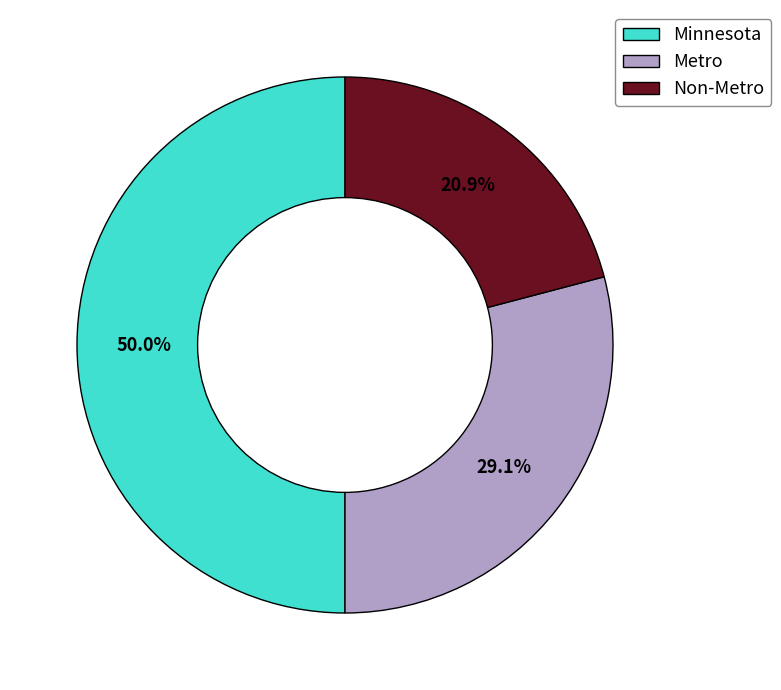

Does Metro represent more than half of the total?

No